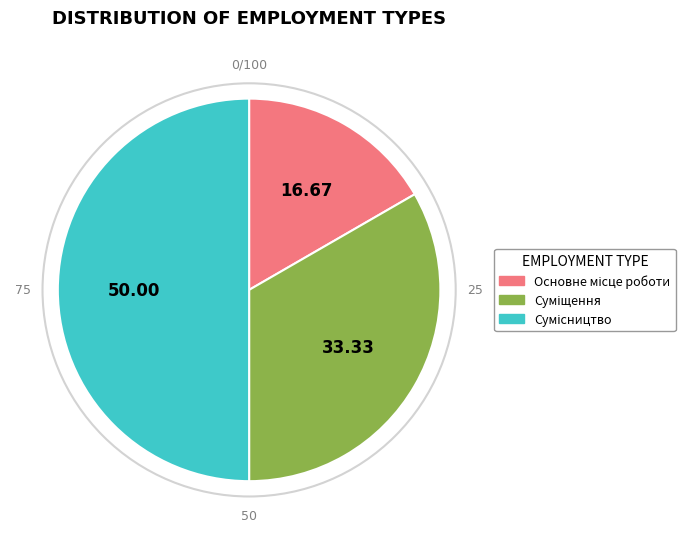

To the nearest percent, what portion does Сумісництво represent?

50%